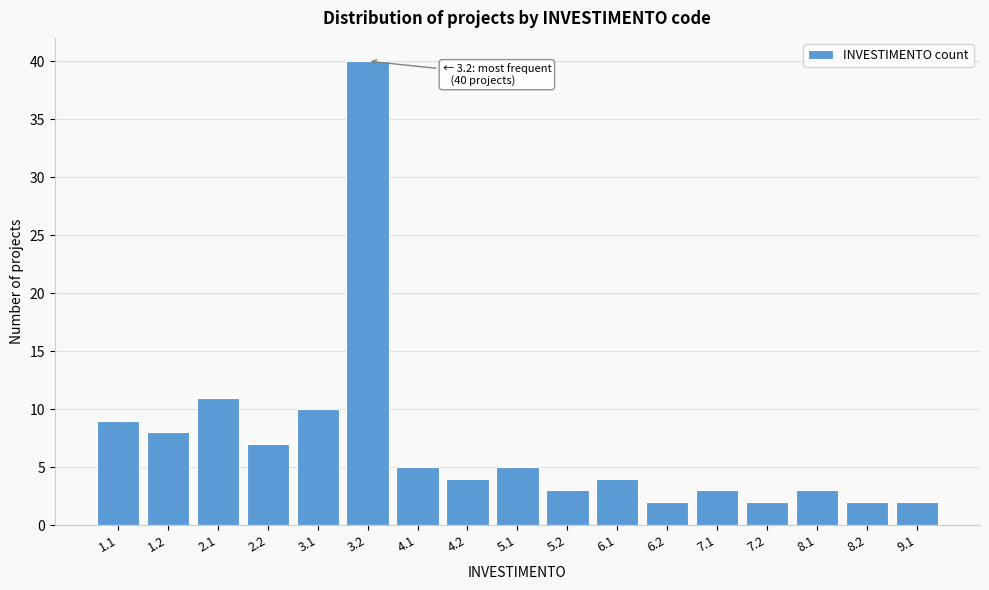

Reading left to right, transcribe all the data shown in this chart.

1.1=9	1.2=8	2.1=11	2.2=7	3.1=10	3.2=40	4.1=5	4.2=4	5.1=5	5.2=3	6.1=4	6.2=2	7.1=3	7.2=2	8.1=3	8.2=2	9.1=2